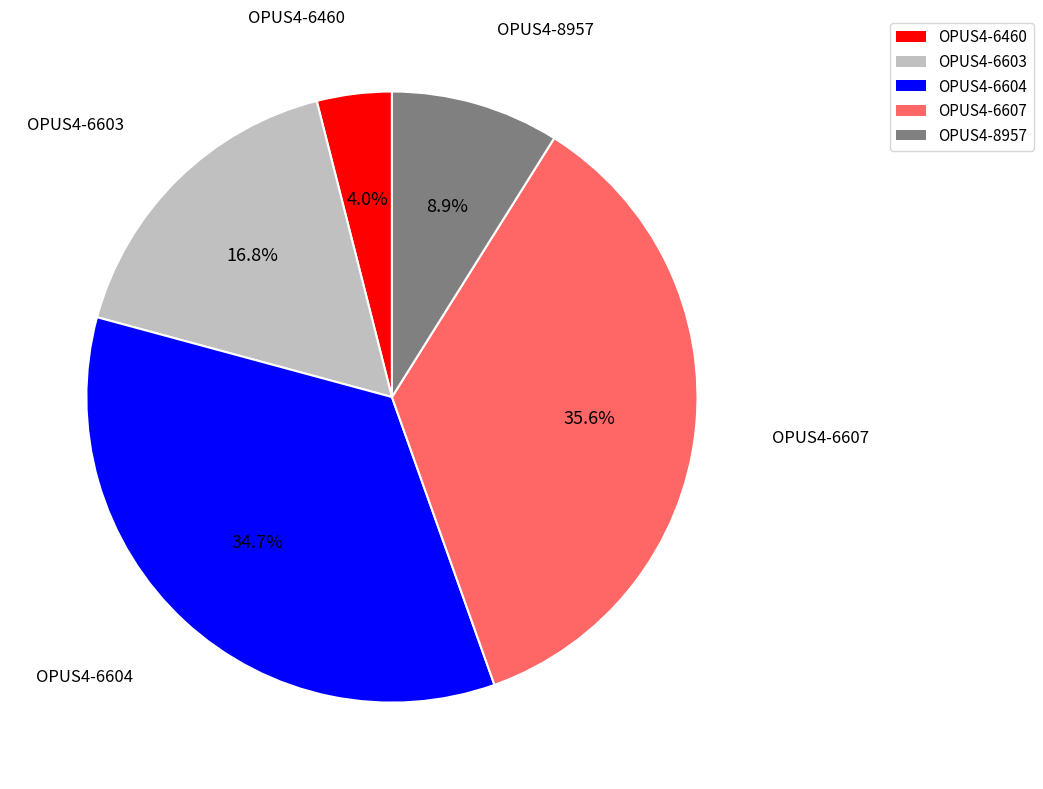

What percentage is the OPUS4-8957 slice, to the nearest percent?

9%